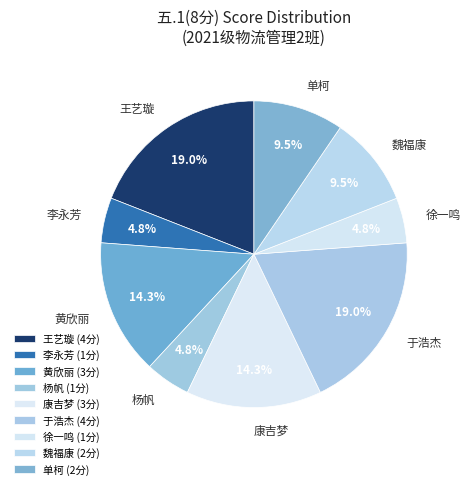

What is the ratio of the value at 李永芳 to the value at 徐一鸣?

1.0